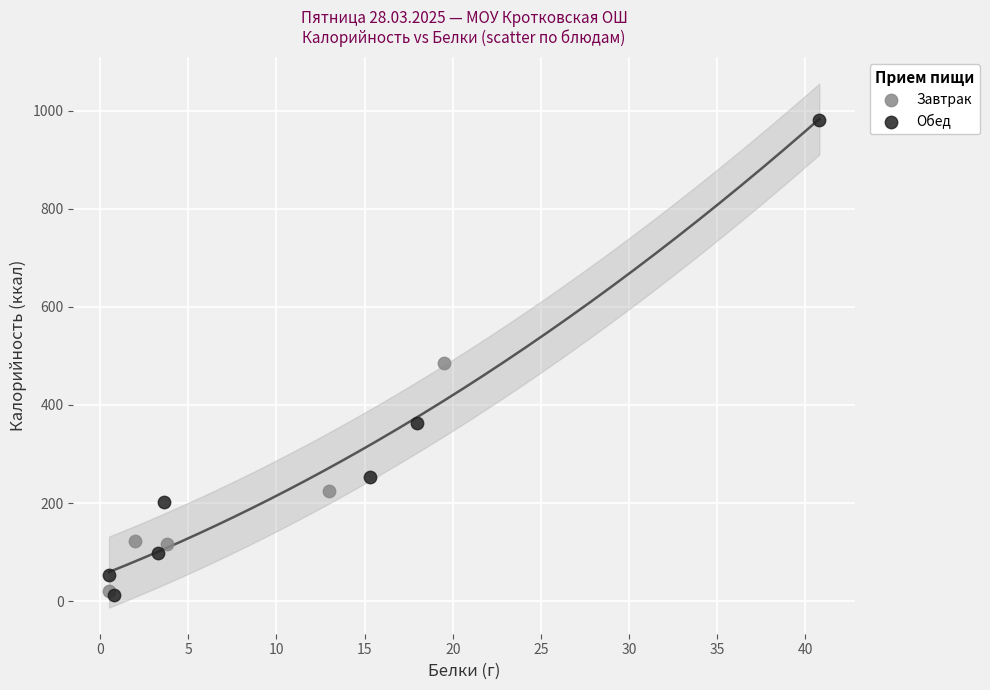

Which series has the widest spread of Y values?

Обед